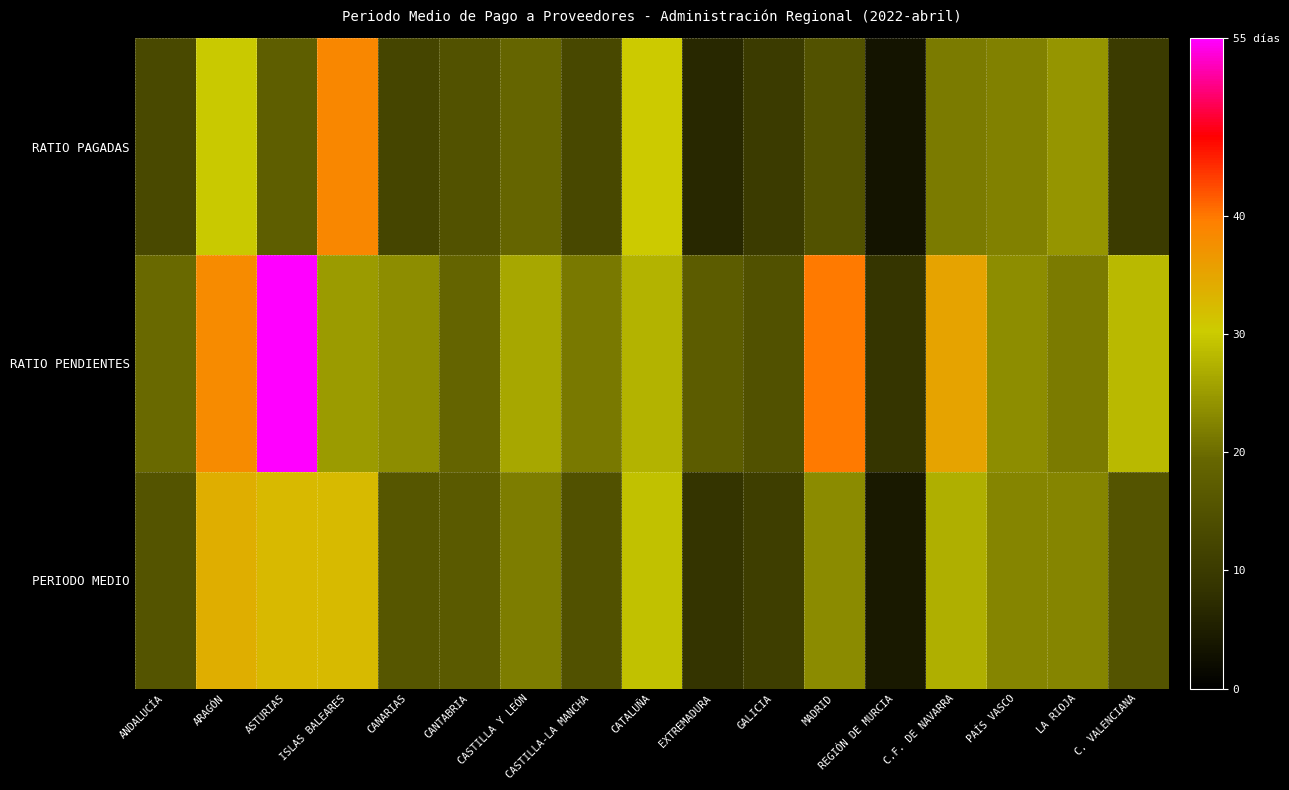

At how many categories does at least one series exceed 49?

1